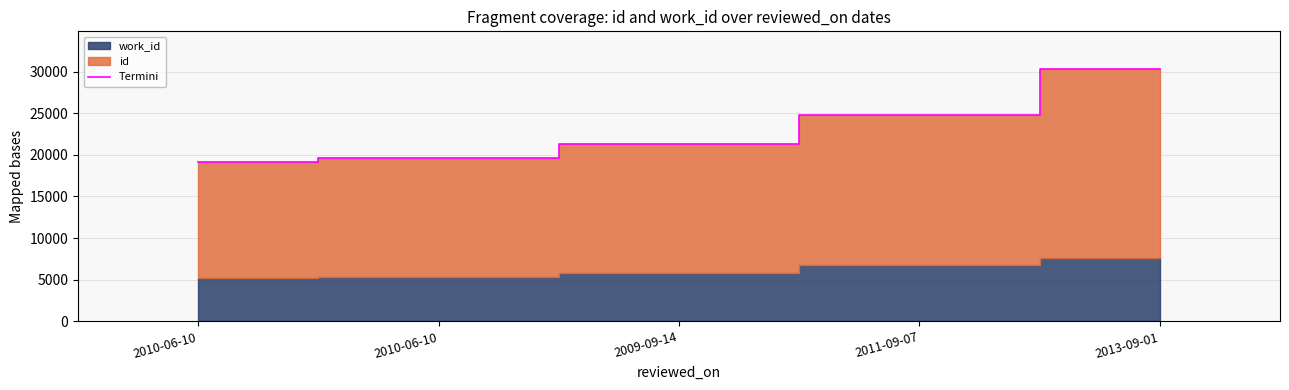

What is the sum of all values?

115116